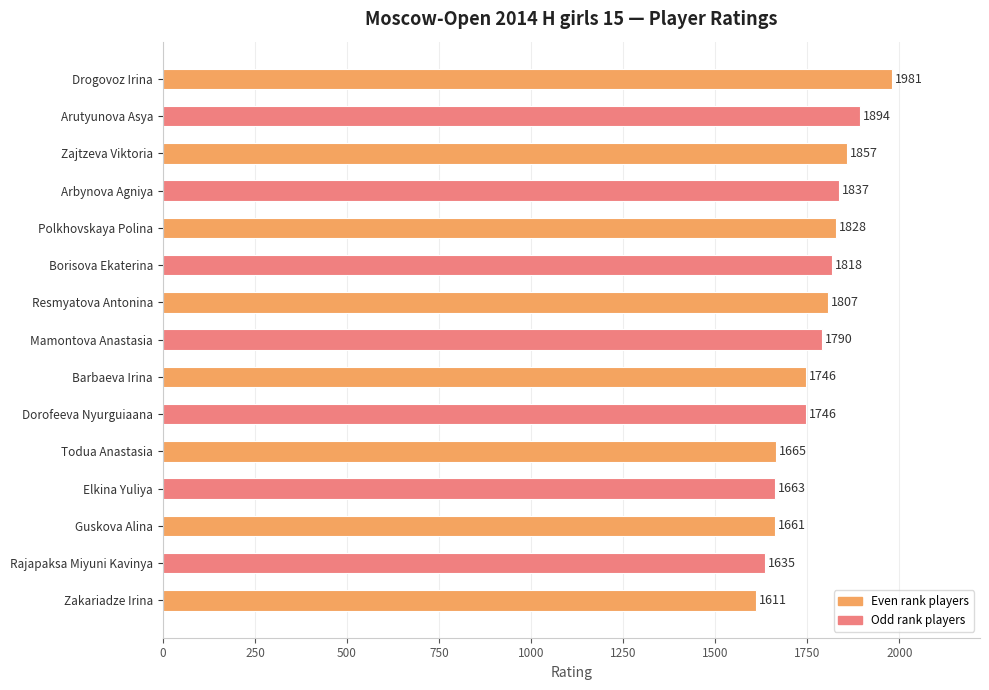

How many bars are there in total?

15